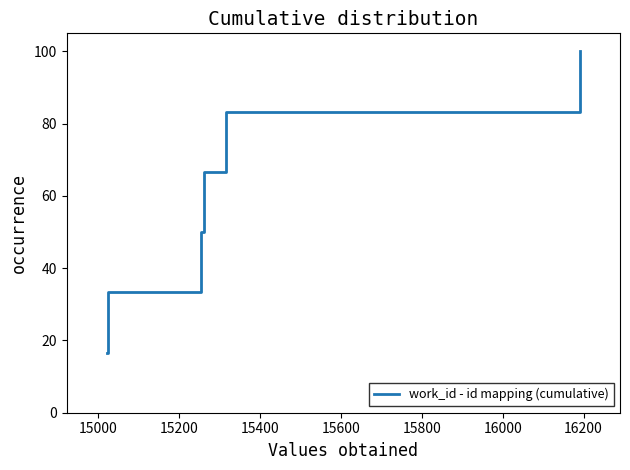

True or false: the data has more than 2 interior local peaks.

False